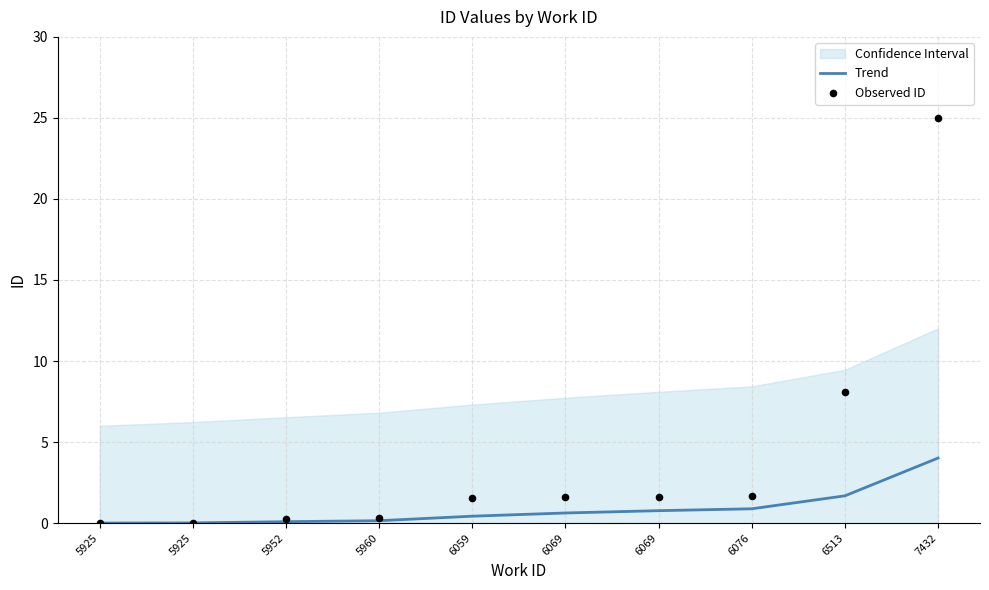

What are all the series names shown in the legend?

Trend, Observed ID